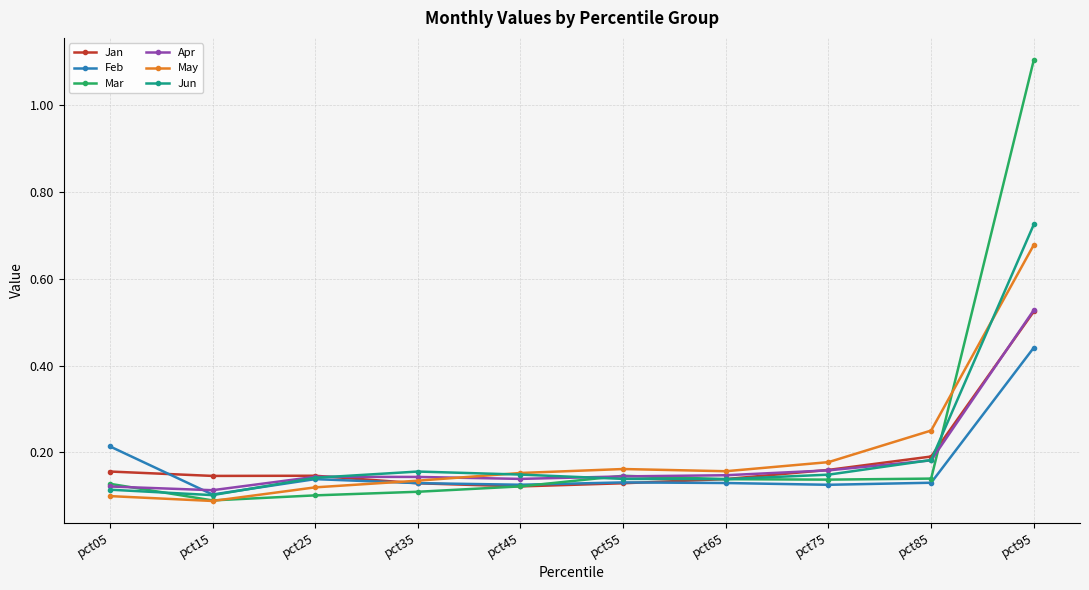

What is the maximum value shown in the chart?

1.1